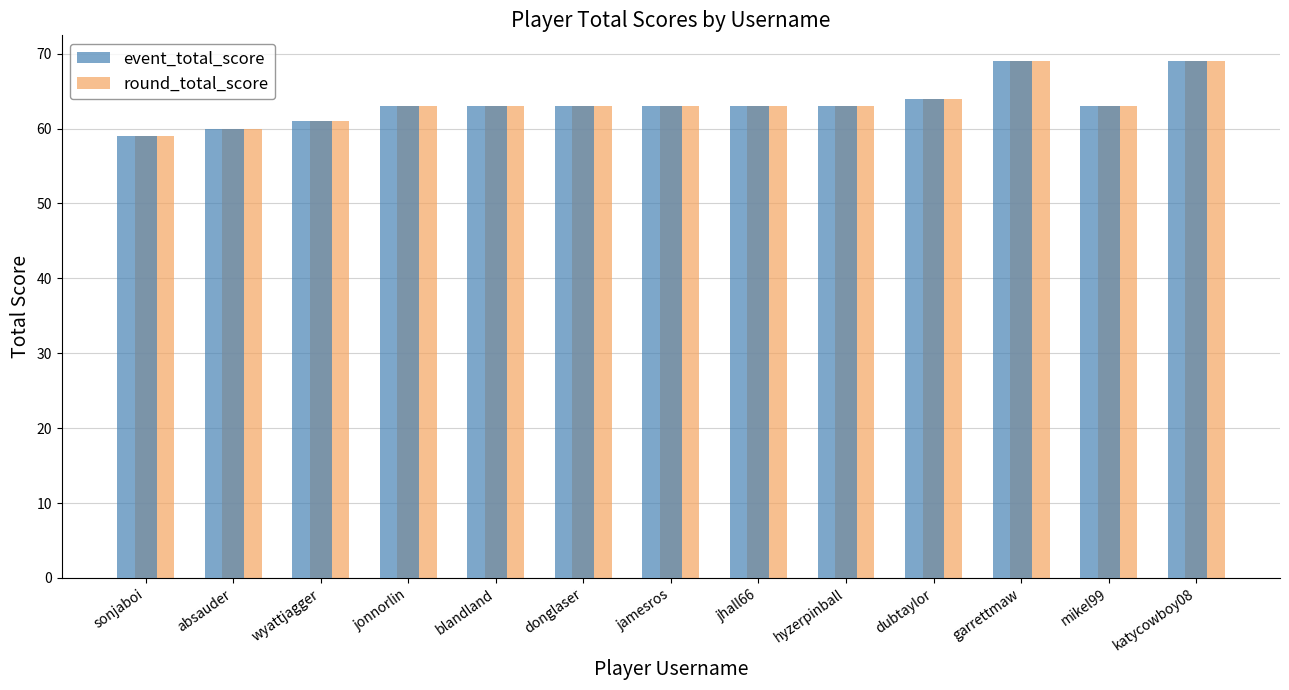

What is the total value across all series at jhall66?

126